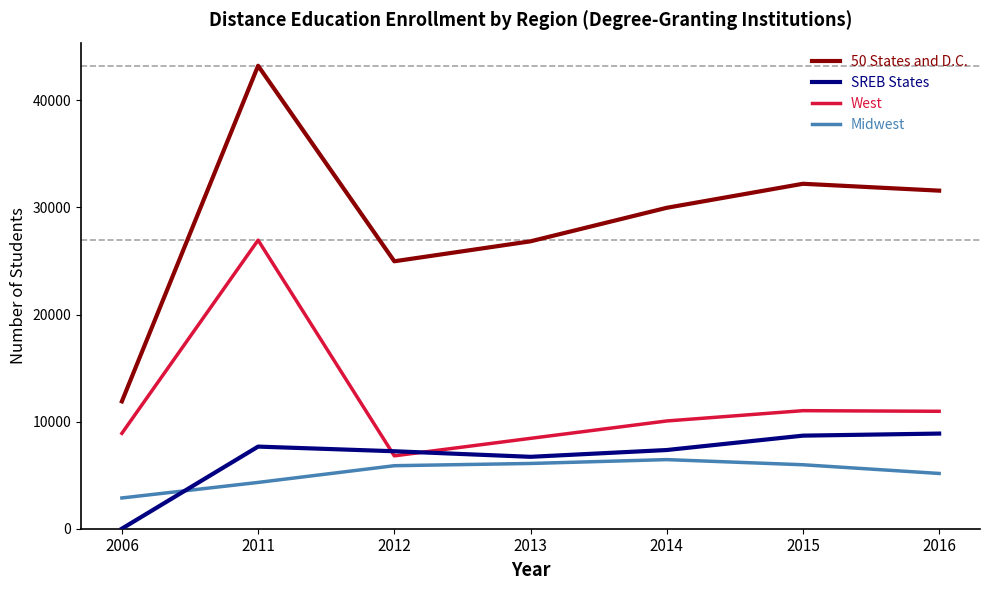

What value does the West series have at 2014, to the nearest 50?

10050